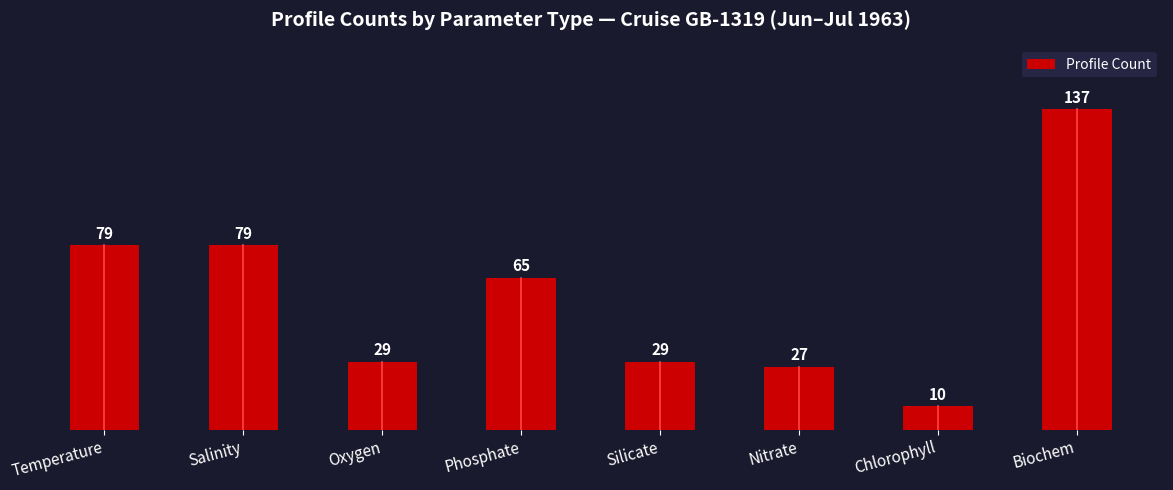

How many bars are there in total?

8